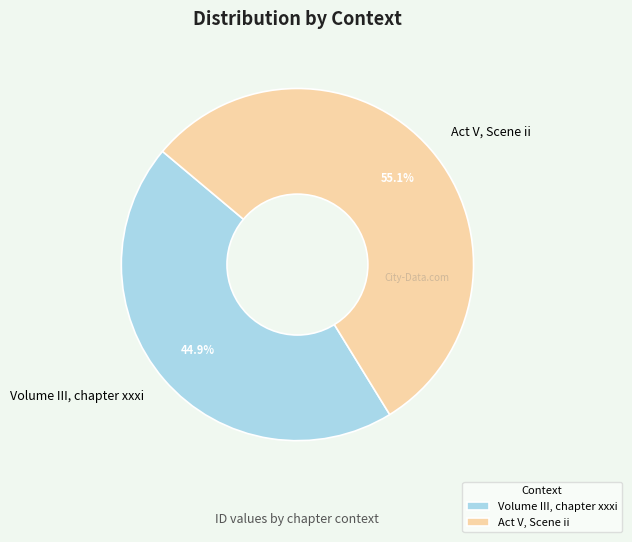

Count the number of slices in the pie.

2